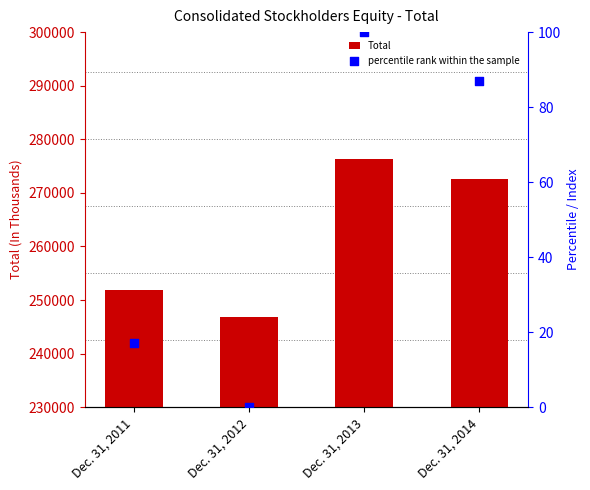

At how many categories does at least one series exceed 106159?

4